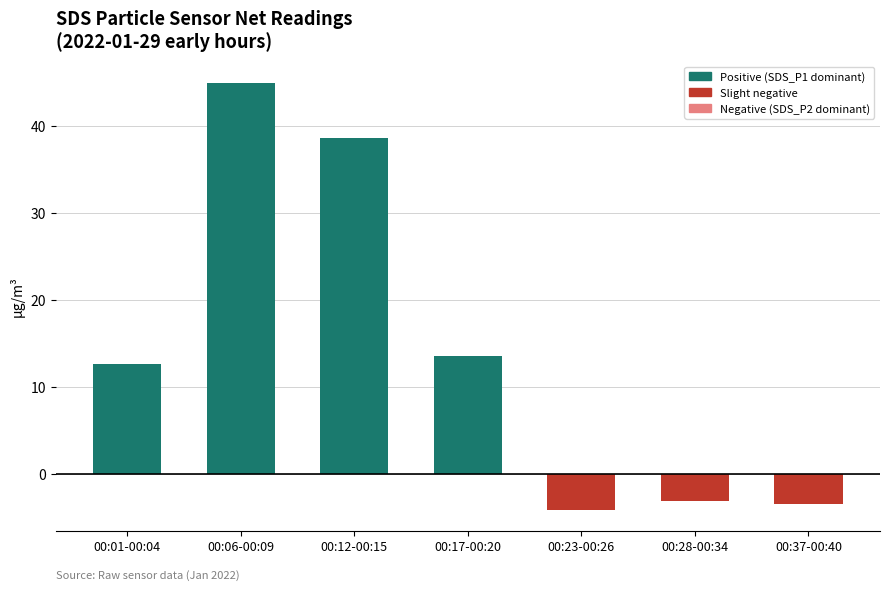

Reading left to right, list all the values displayed in this chart.

12.7	45.0	38.6	13.6	-4.1	-3.1	-3.4